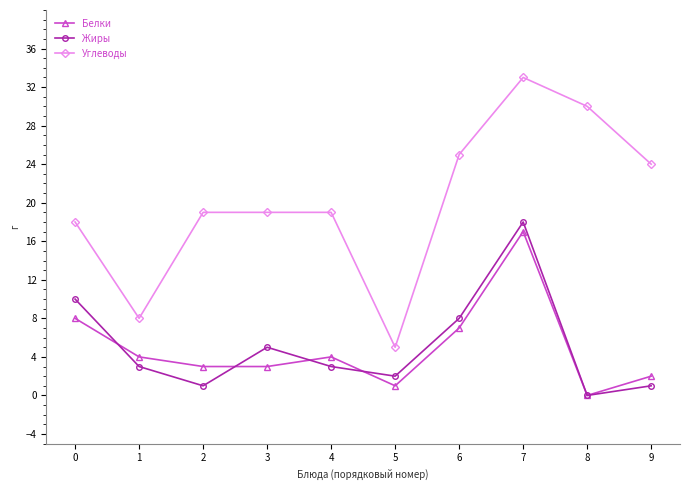

Which category has the highest value across all series?

7